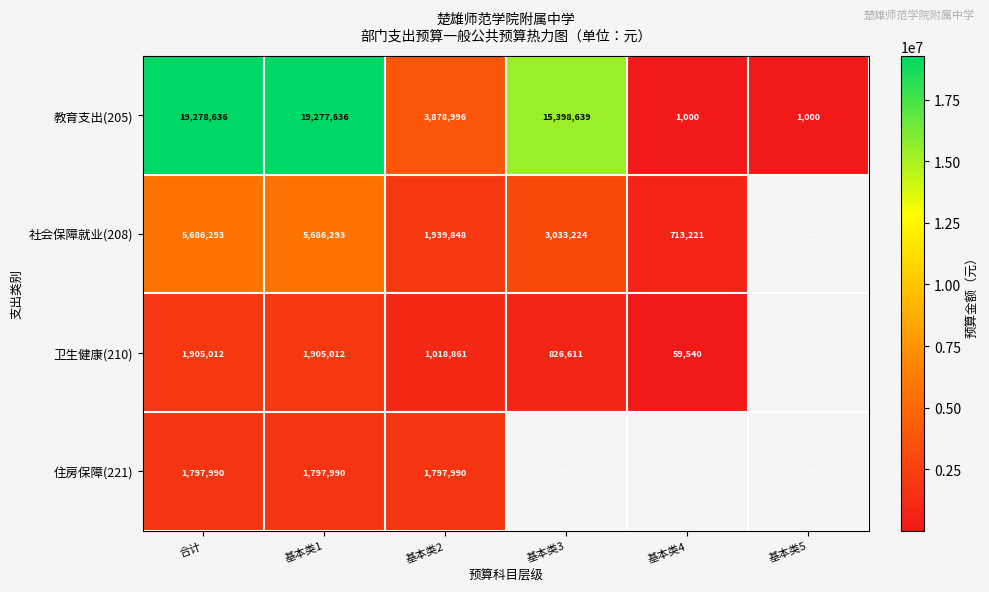

At which label does 教育支出(205) first exceed 15398639?

合计